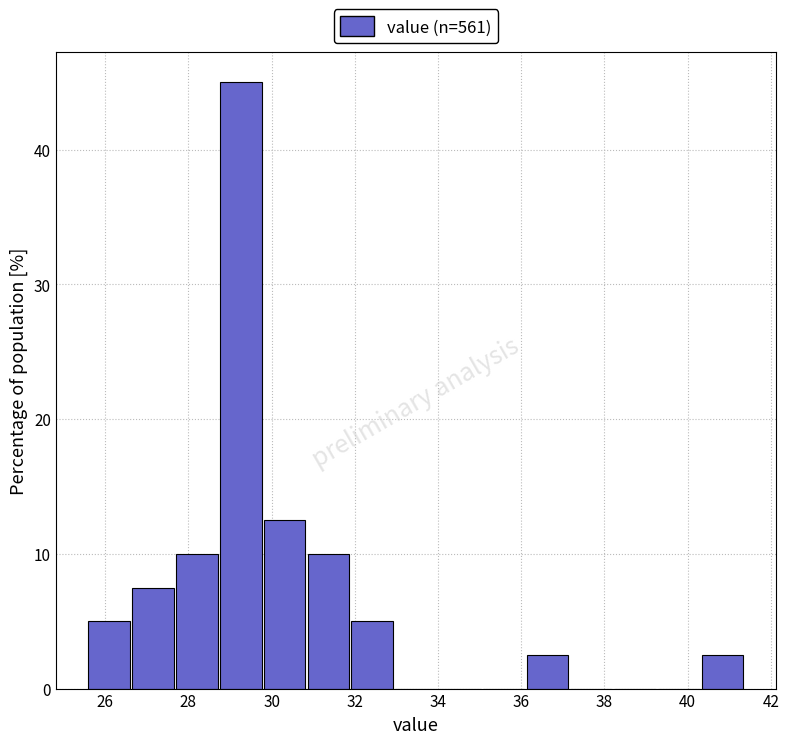

How tall is the bar that spans 31.8 to 33.0 on the x-axis? Neither the bar edges nor the heights are printed on the chart, so give them approximately, as read against the axes.

5